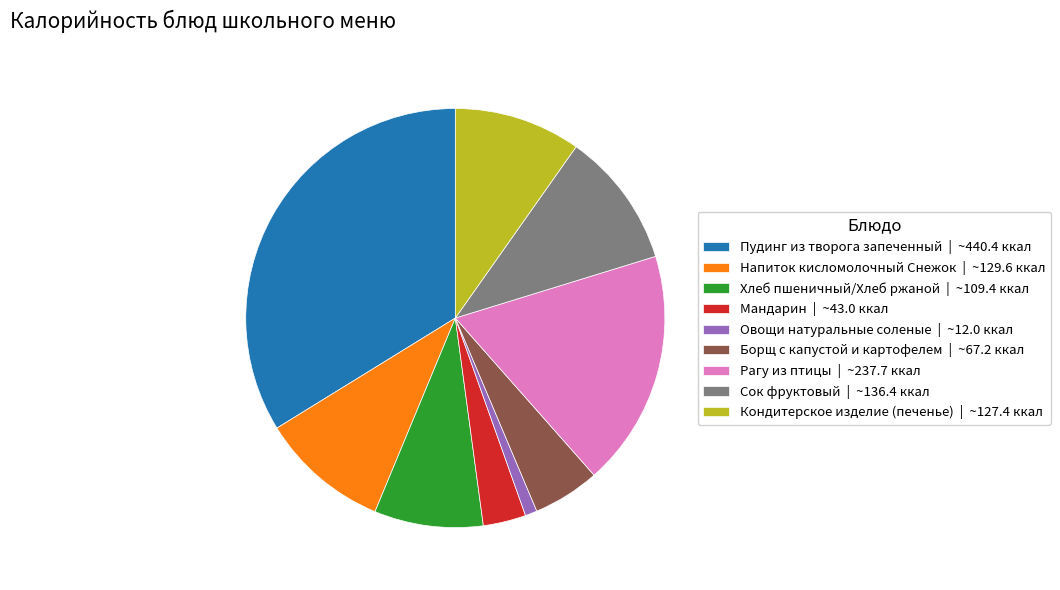

The Рагу из птицы slice represents 18% of the pie. True or false?

True